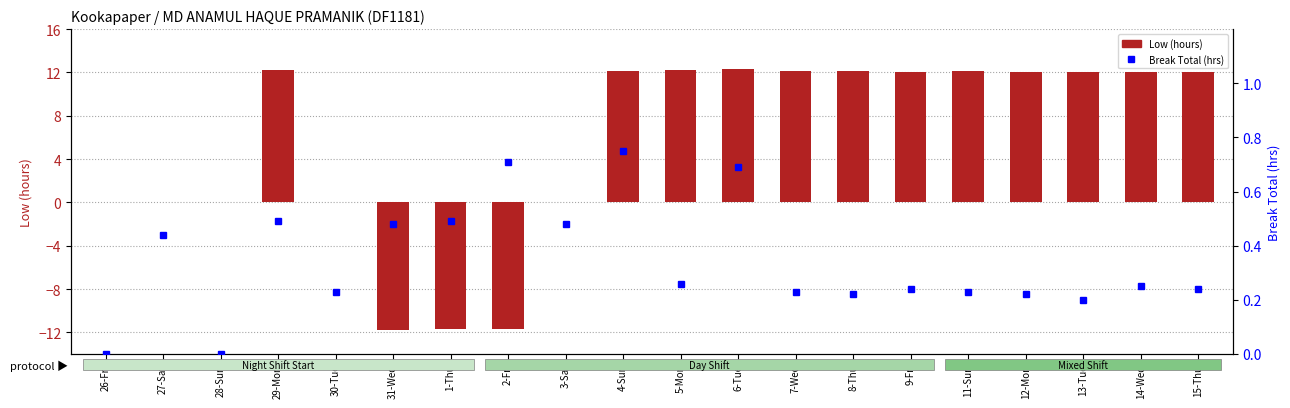

The Break Total (hrs) series shows 0.4 at 8-Thu. True or false?

False